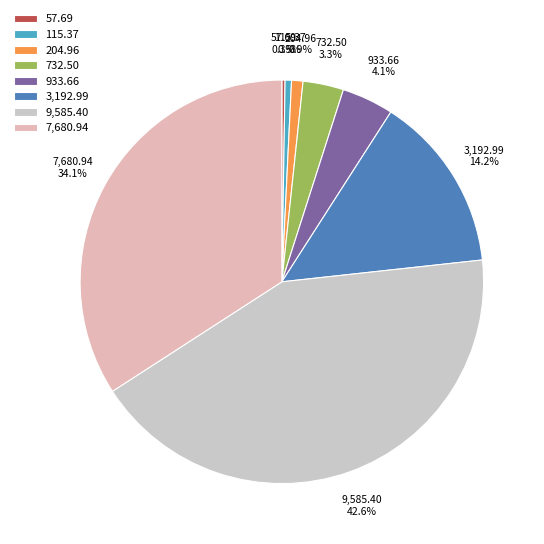

Which has a higher value, 9,585.40 or 3,192.99?

9,585.40